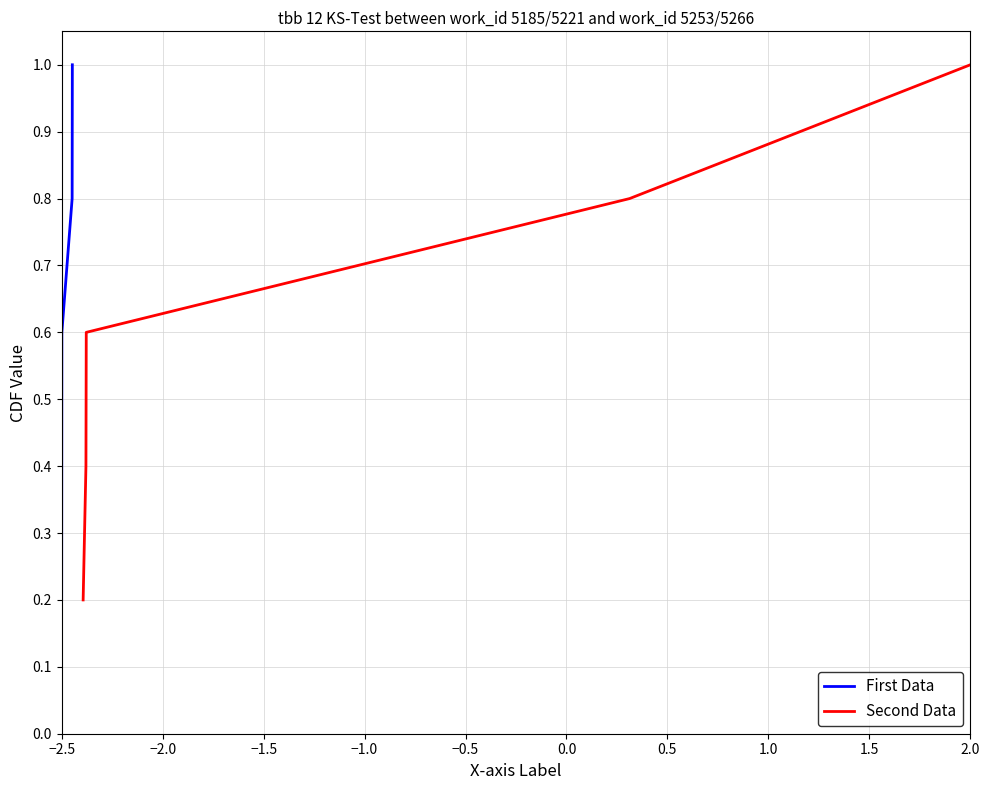

Is this an area chart (filled region under the line)?

No